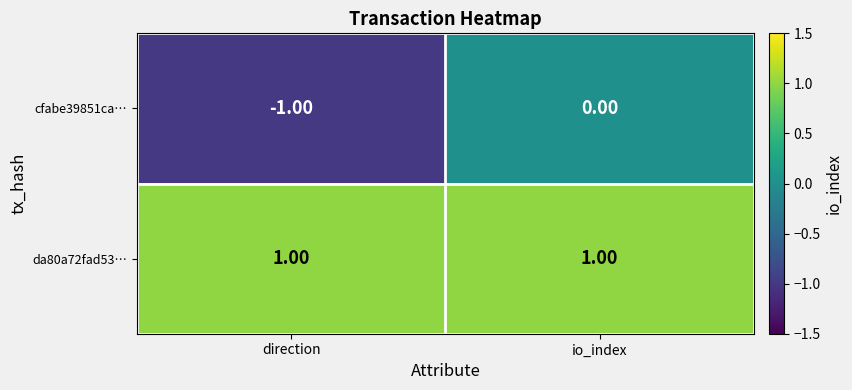

Which series has the largest range (max minus min)?

cfabe39851ca…